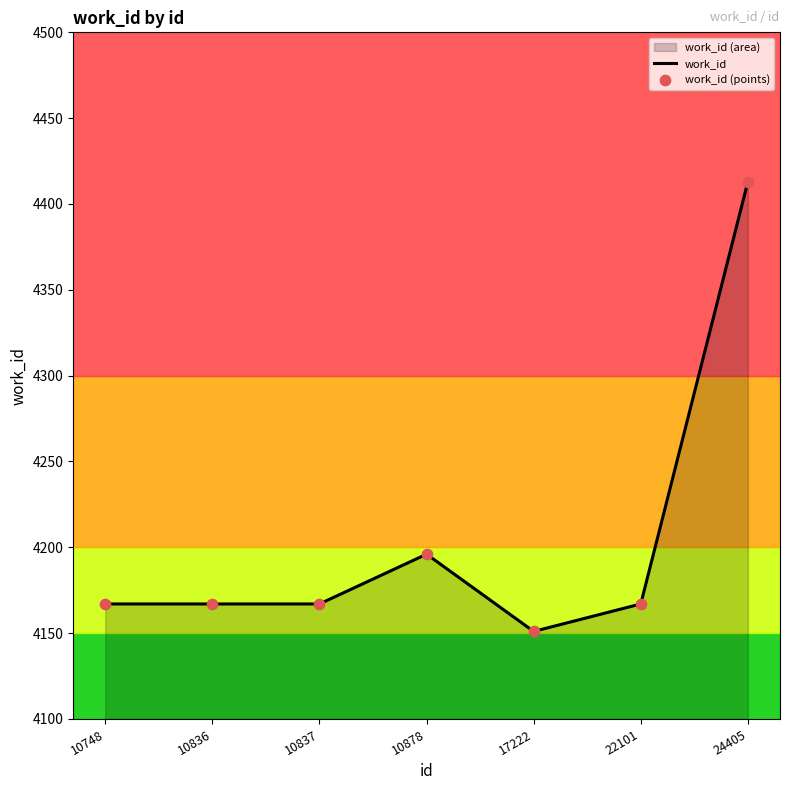

What is the sum of the values at 10878 and 24405?

8609